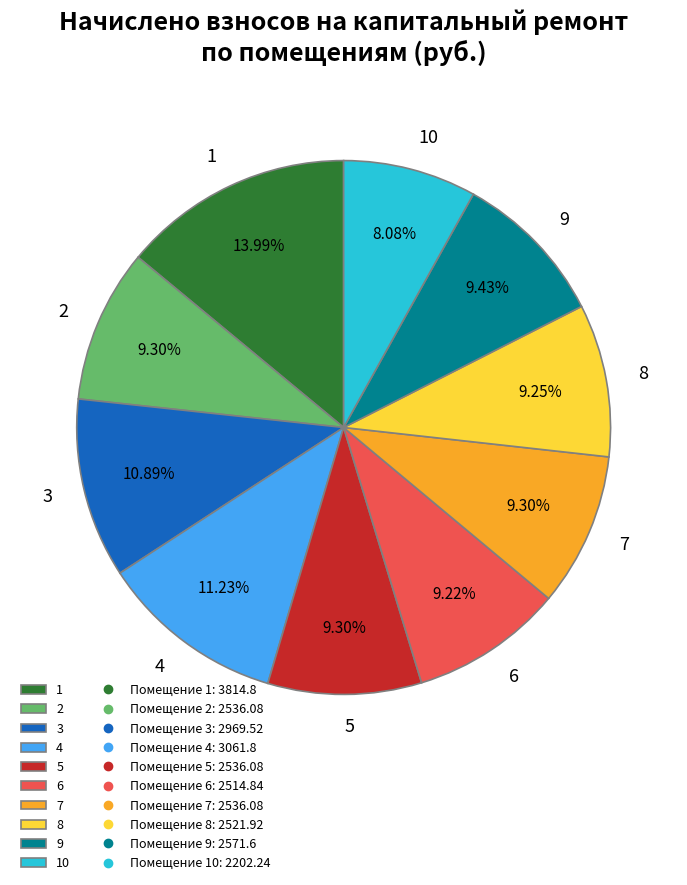

To the nearest percent, what is the average slice percentage?

10%